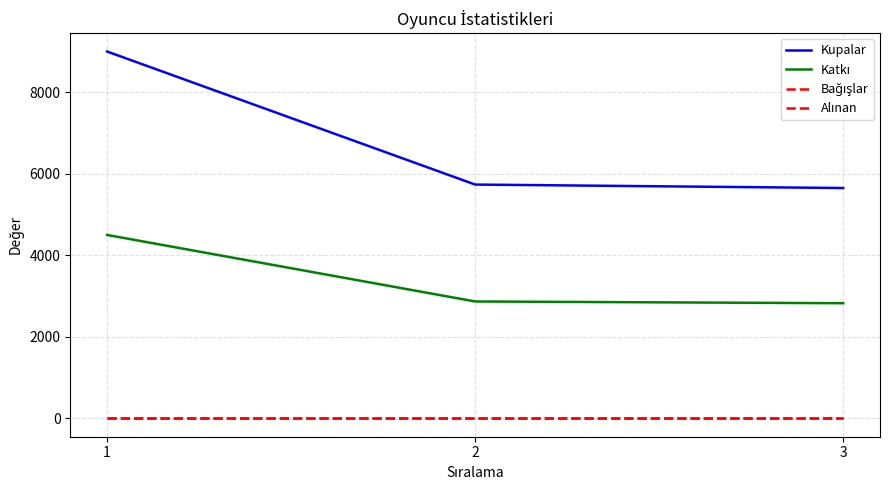

At how many categories does at least one series exceed 1080?

3